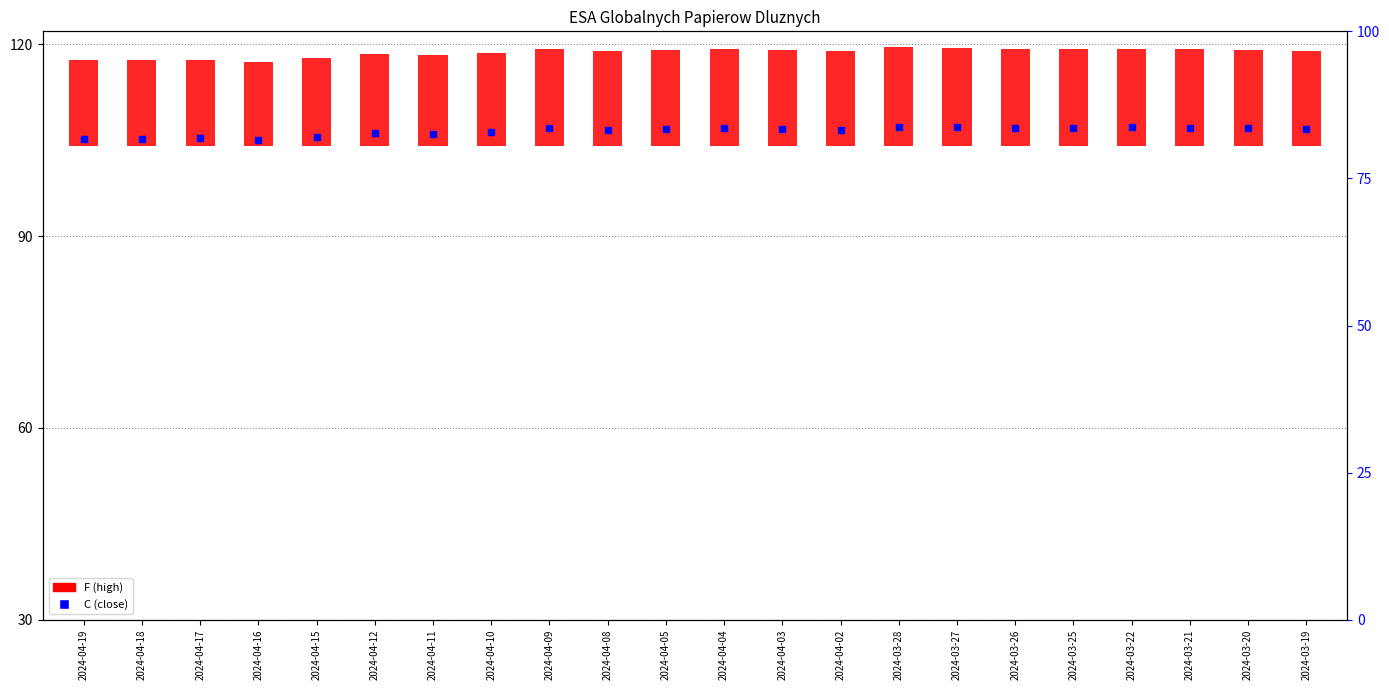

Which series has the largest Y range (max minus min)?

F